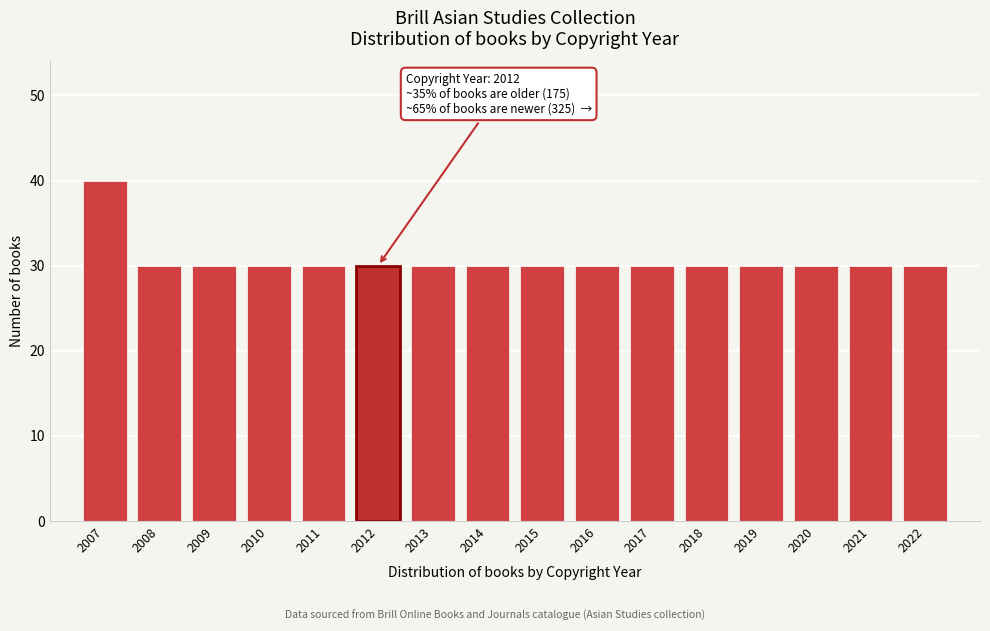

Reading left to right, list all the values displayed in this chart.

40	30	30	30	30	30	30	30	30	30	30	30	30	30	30	30